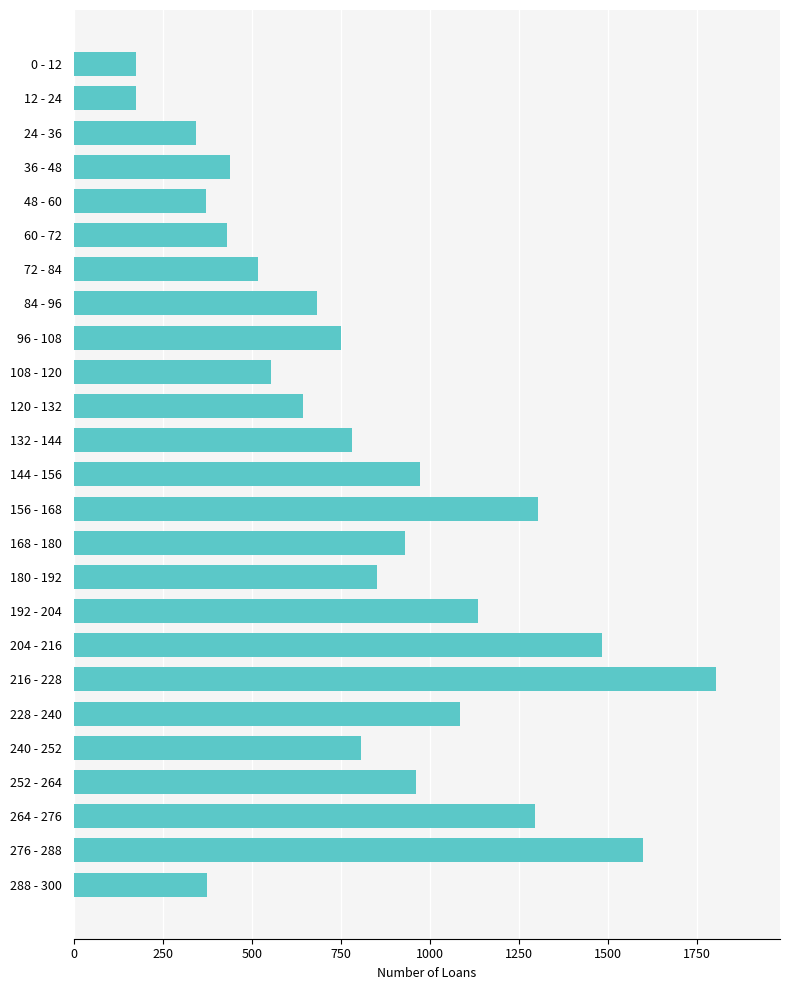

What is the ratio of the value at 216 - 228 to the value at 228 - 240?

1.7